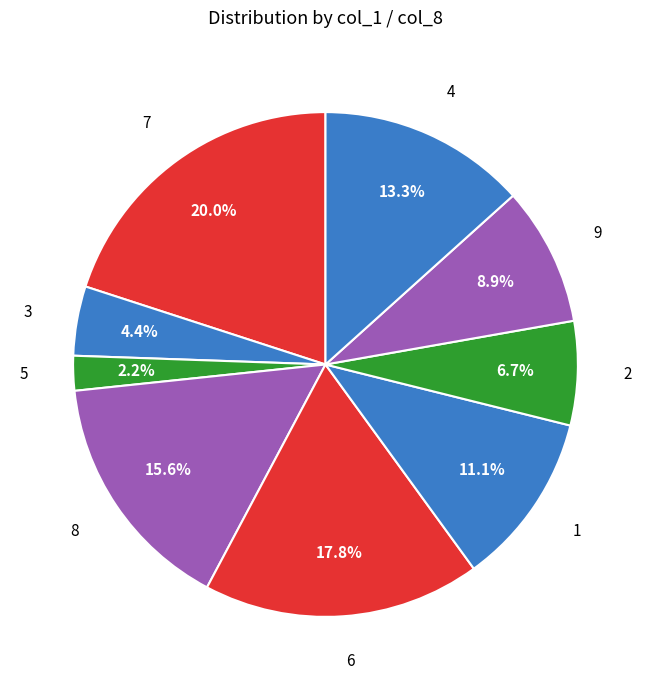

How many slices are in this pie chart?

9